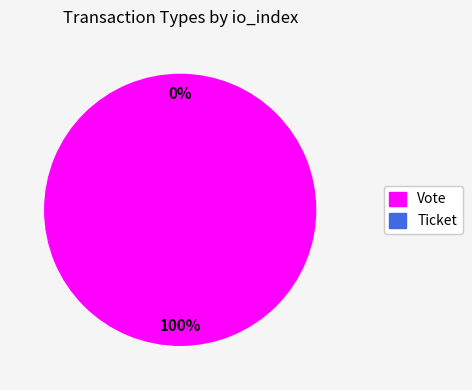

To the nearest percent, what is the combined percentage of Vote and Ticket?

100%